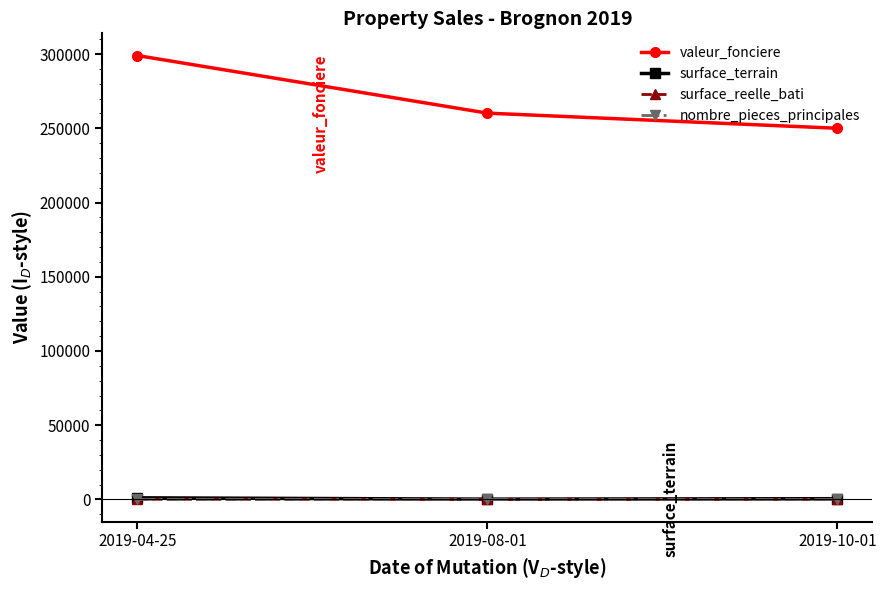

Does the chart display data point markers on the line(s)?

Yes